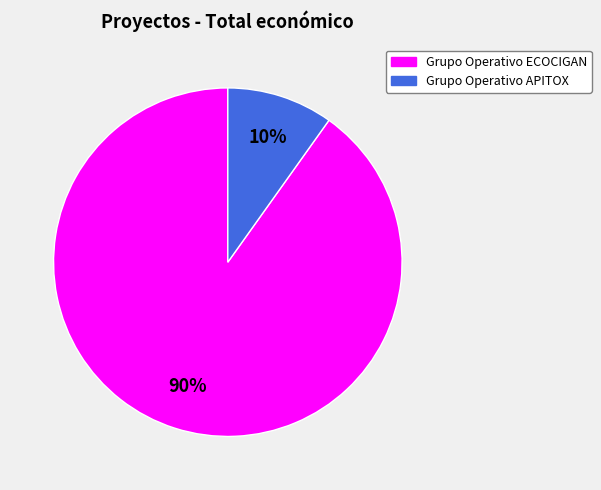

Is the sum of Grupo Operativo ECOCIGAN and Grupo Operativo APITOX greater than half?

Yes